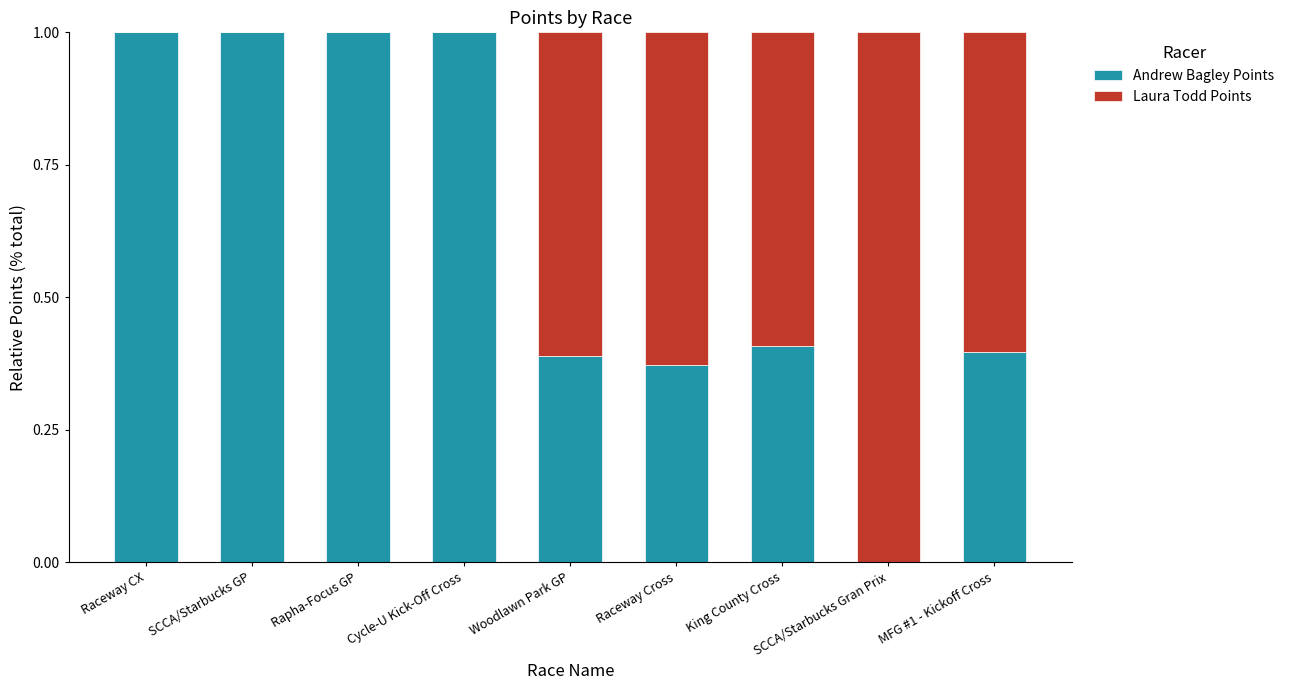

What is the total value across all series at King County Cross?

1.0